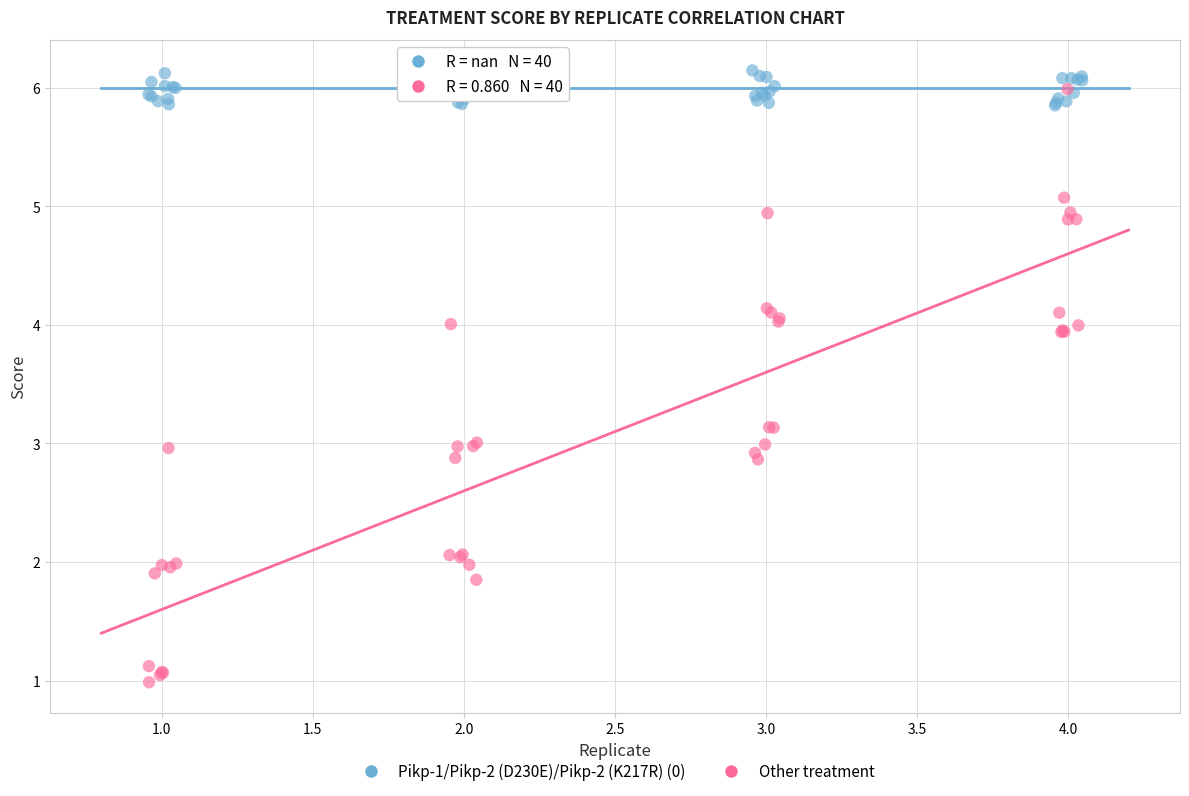

Which series reaches the maximum Y coordinate?

Pikp-1/Pikp-2 (D230E)/Pikp-2 (K217R) (0)